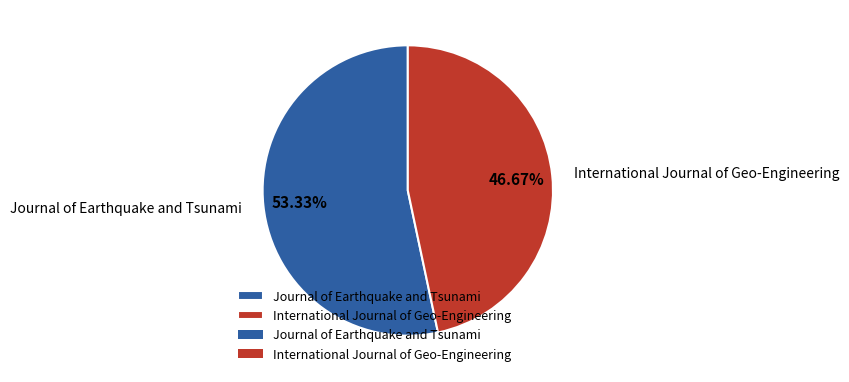

What is the total percentage of International Journal of Geo-Engineering and Journal of Earthquake and Tsunami?

100.0%